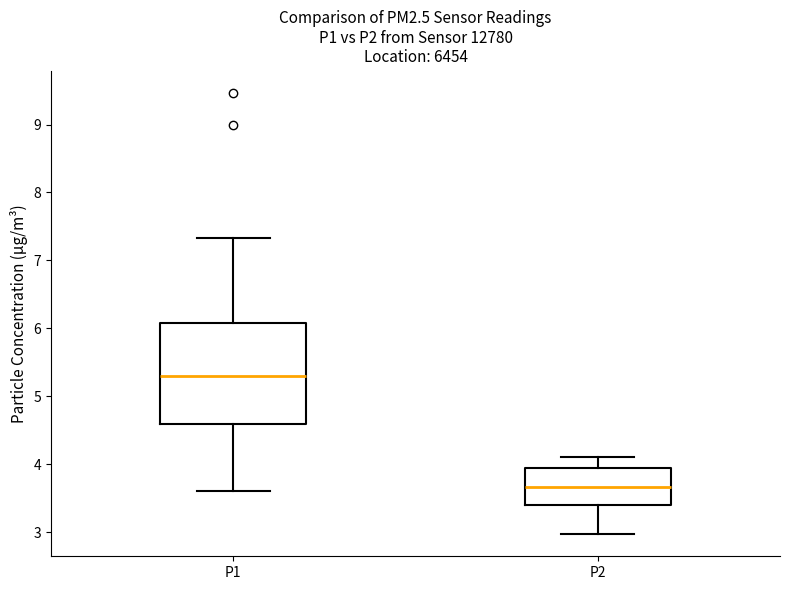

Comparing the boxes themselves (not the whiskers), which one is the tallest?

P1